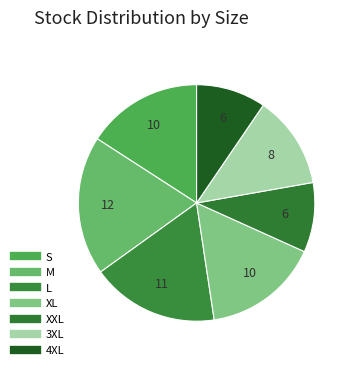

How many slices are in this pie chart?

7